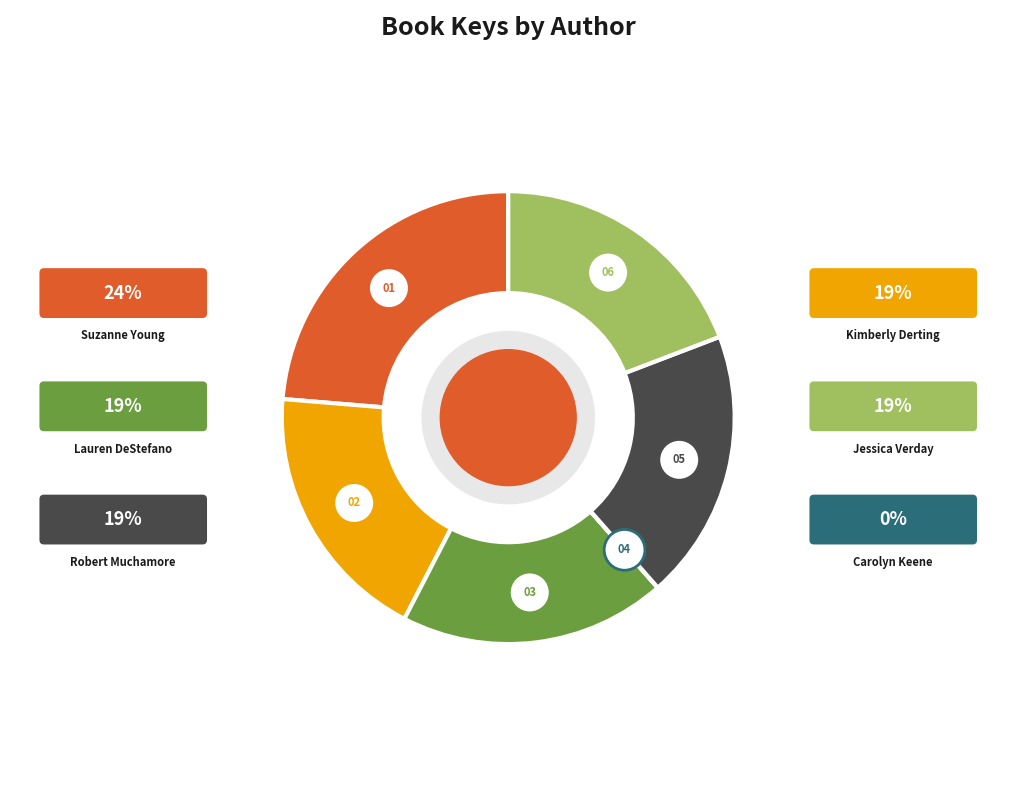

To the nearest percent, what is the difference between the largest and smallest slice percentages?

24%